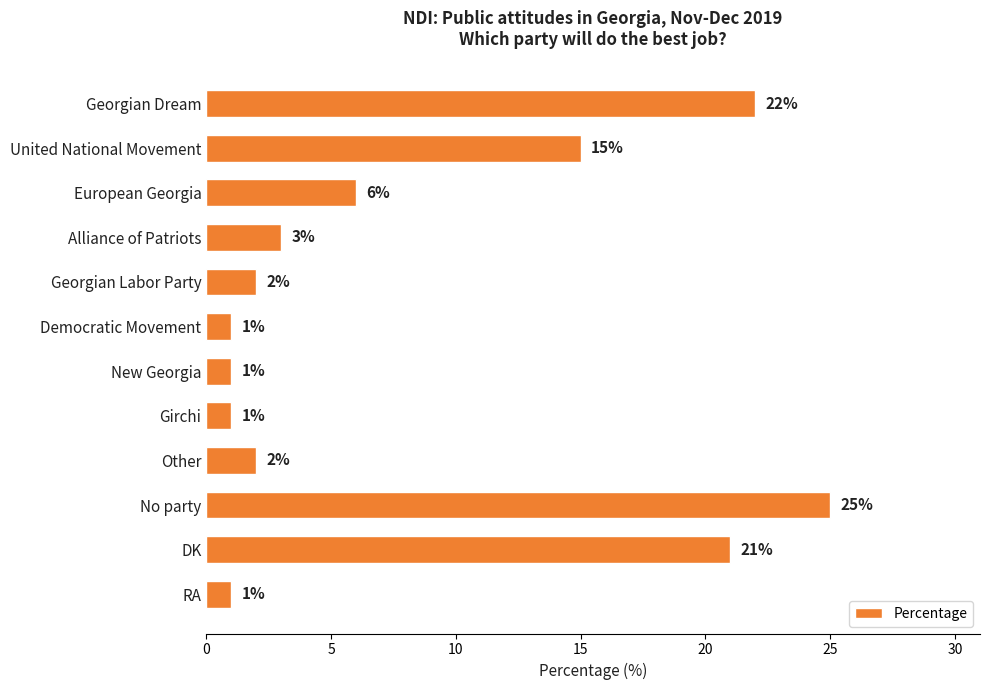

Which category has the highest value across all series?

No party